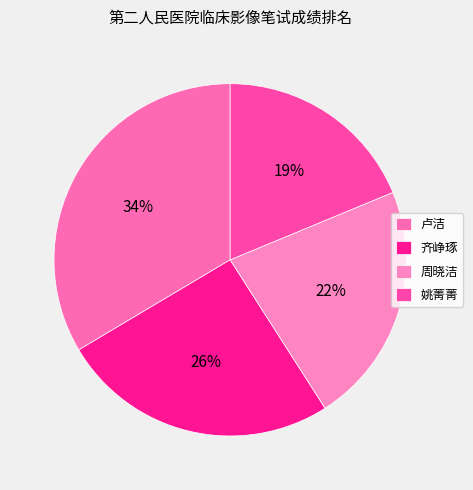

What is the change in value from 齐峥琢 to 姚菁菁?

-10.8